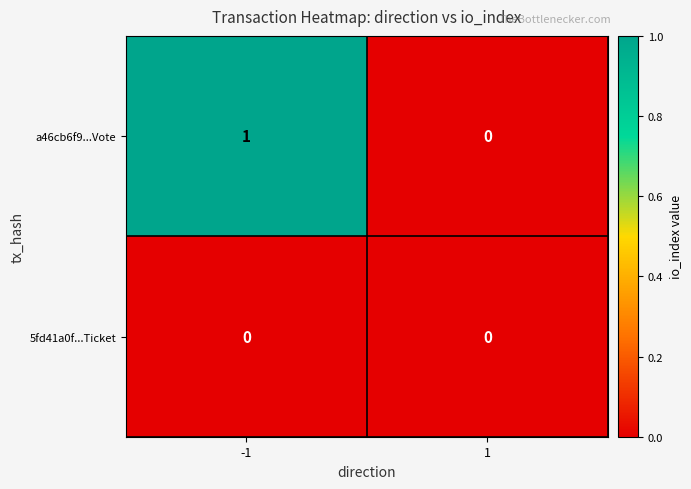

At -1, list the series in order from smallest to largest.

5fd41a0f...Ticket, a46cb6f9...Vote